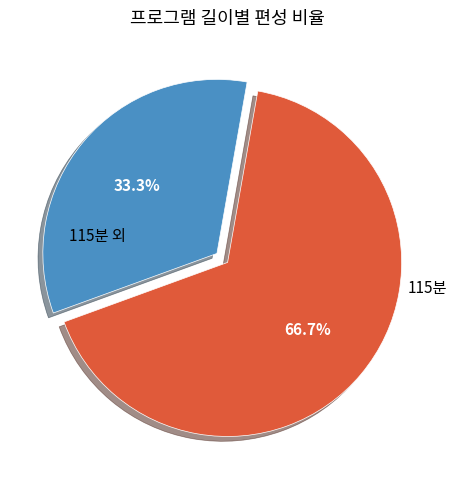

Is there a majority slice in this chart?

Yes